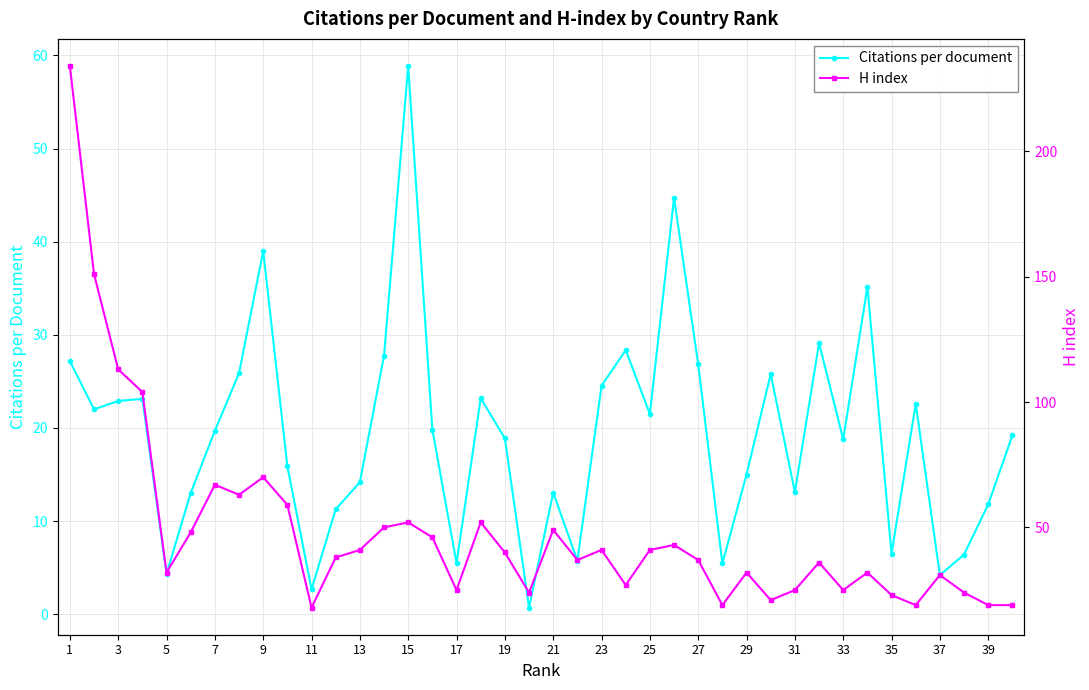

After their last crossing, which series has the higher values: H index or Citations per document?

Citations per document